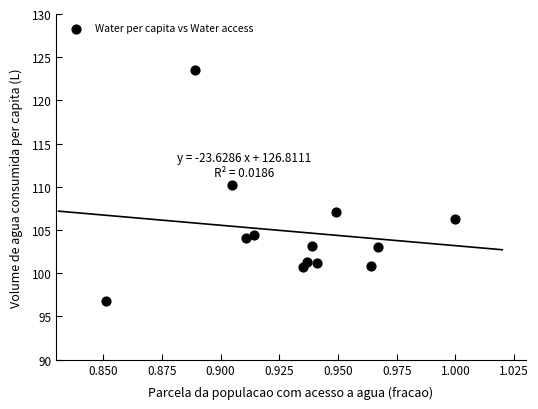

What is the range of Y values (max minus min)?

26.8